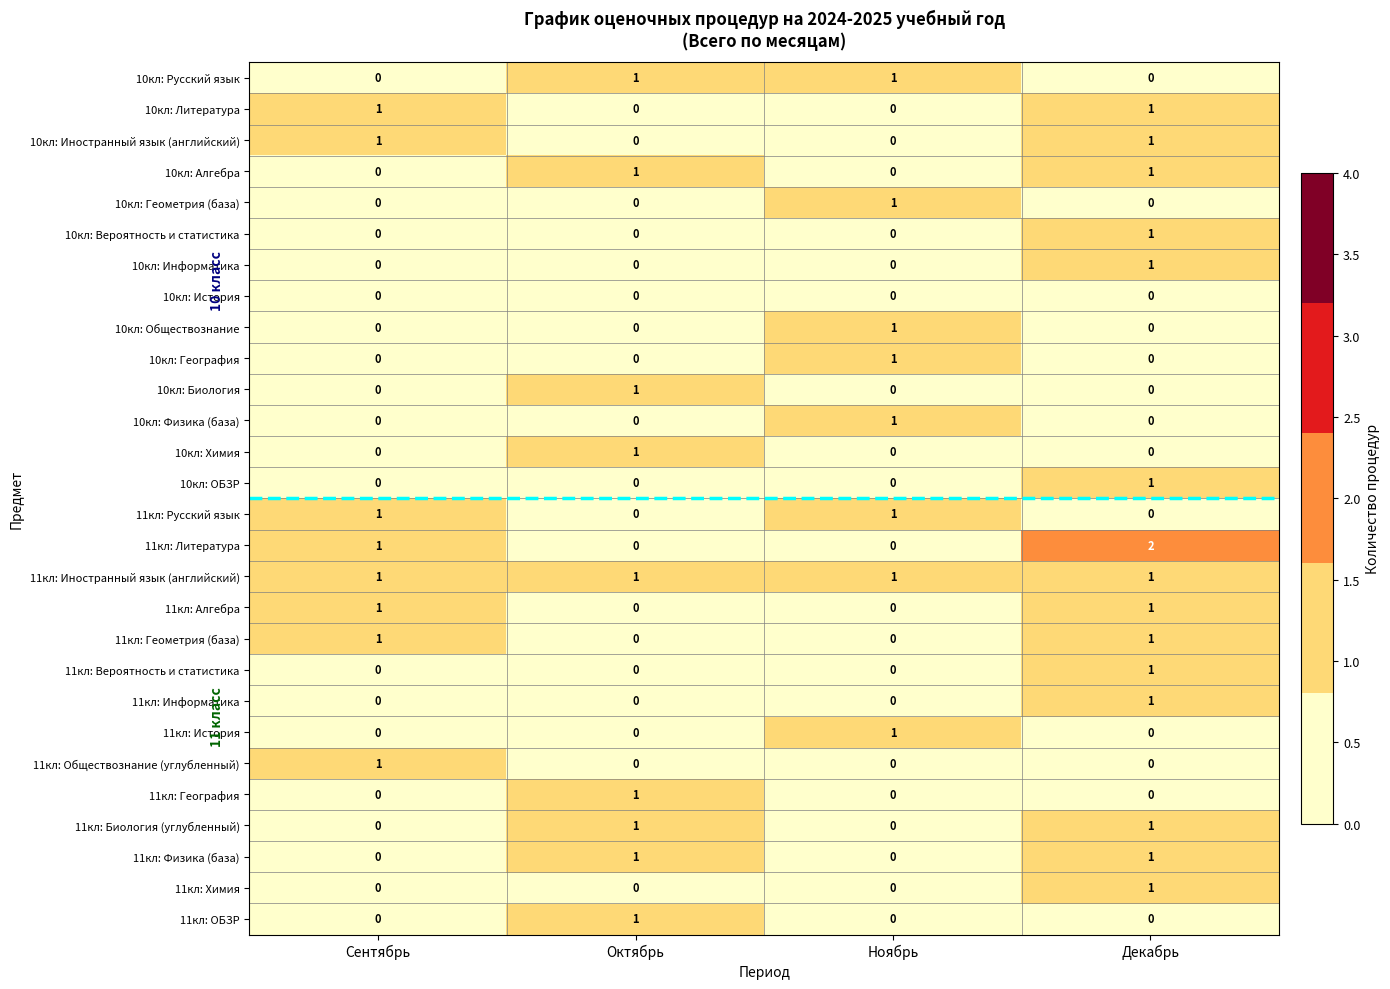

True or false: 10кл: География has a value of 1 at Ноябрь.

True